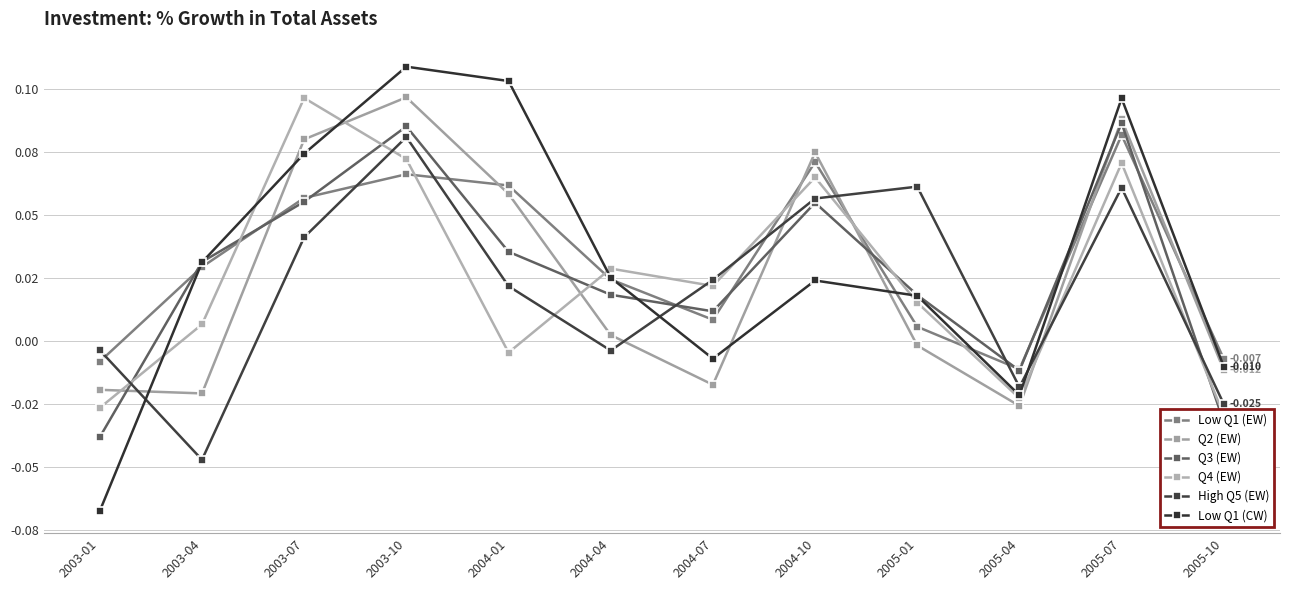

What is the label of the 8th point from the left?

2004-10